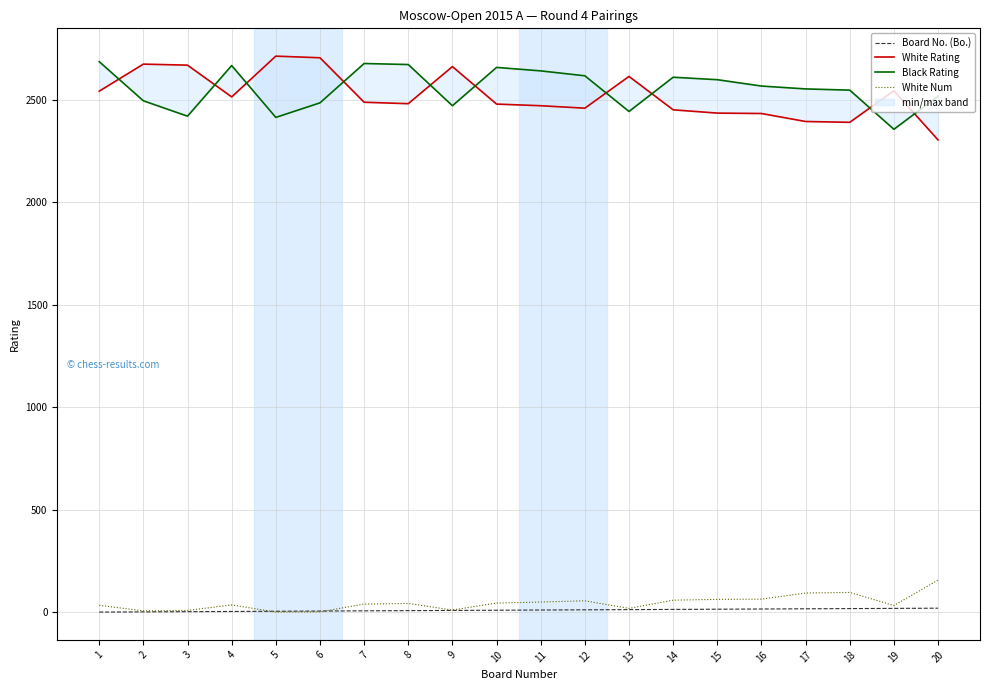

What are all the series names shown in the legend?

Board No. (Bo.), White Rating, Black Rating, White Num